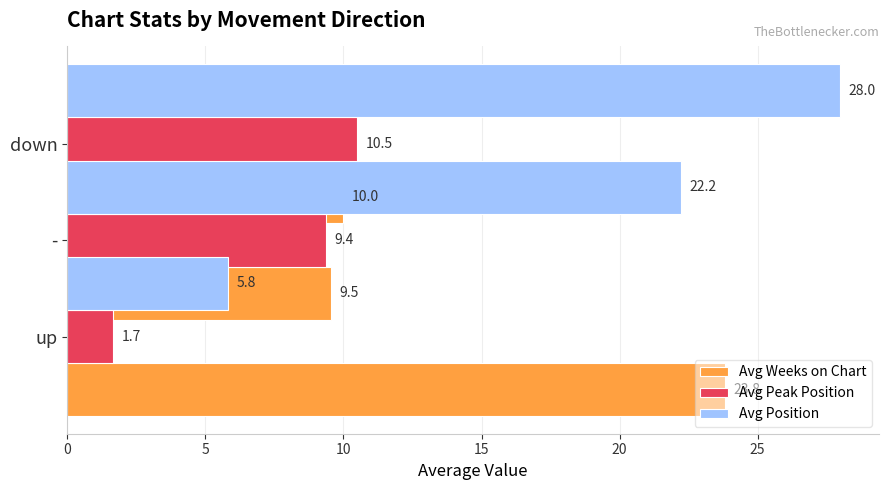

What is the difference between the maximum and minimum values in the Avg Position series?

22.2